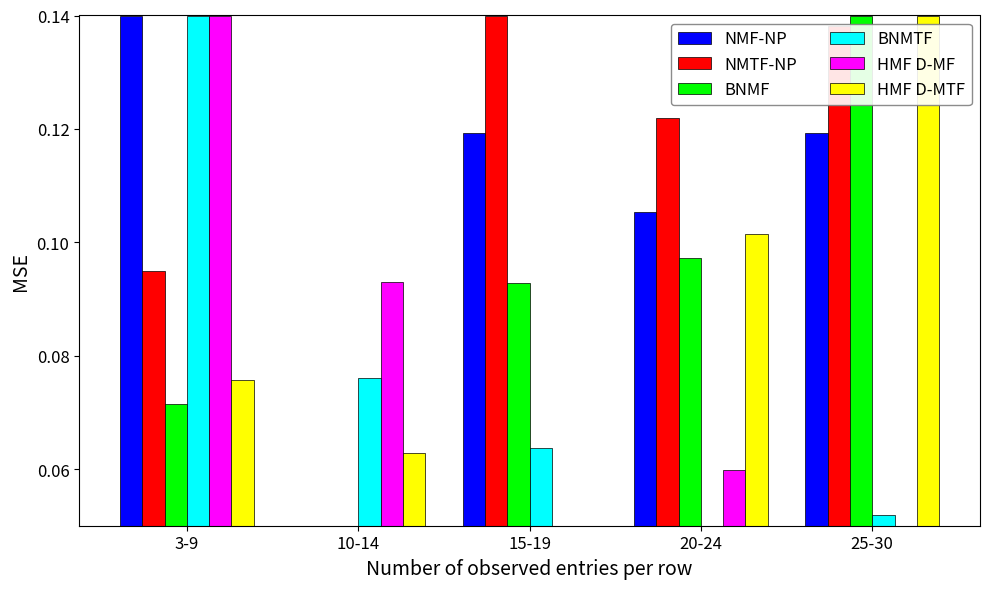

Is the value of BNMF at 20-24 greater than the value of HMF D-MF at 15-19?

Yes